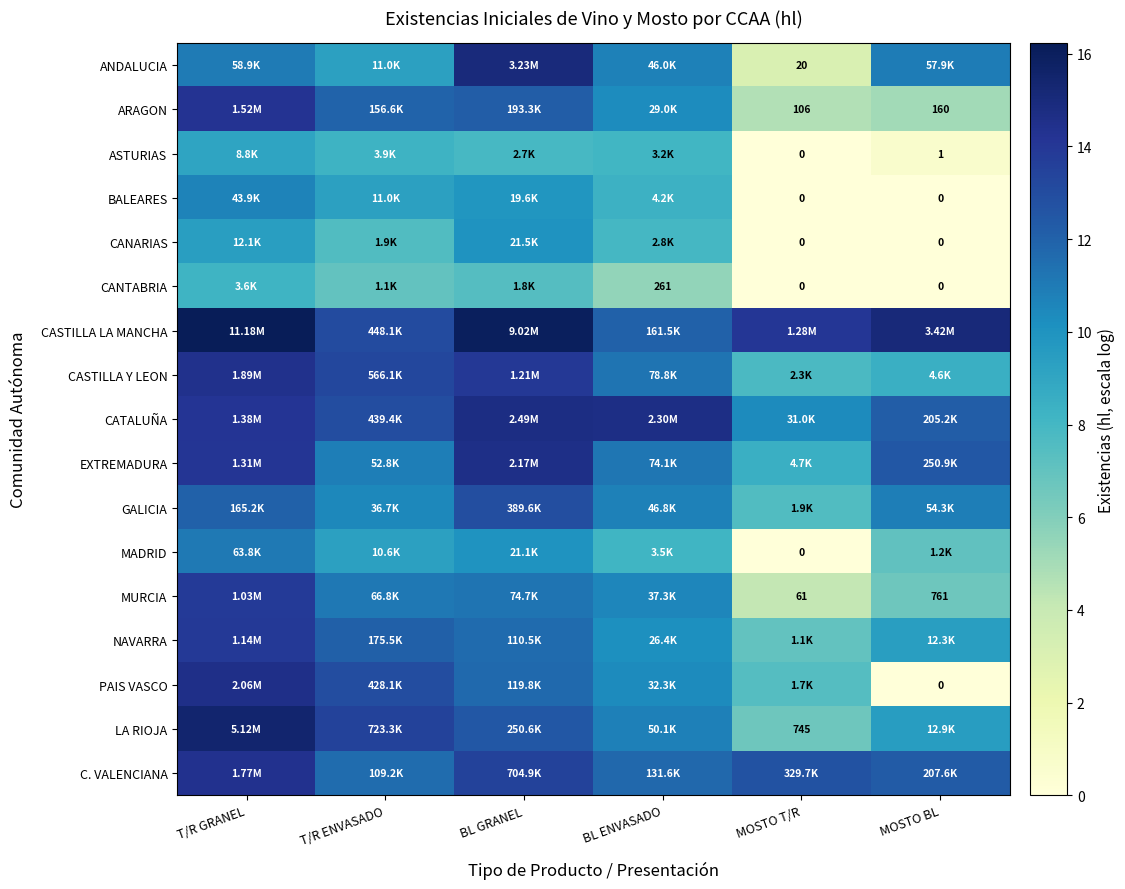

Rank the series at MOSTO BL from lowest to highest value.

BALEARES, CANARIAS, CANTABRIA, PAIS VASCO, ASTURIAS, ARAGON, MURCIA, MADRID, CASTILLA Y LEON, NAVARRA, LA RIOJA, GALICIA, ANDALUCIA, CATALUÑA, C. VALENCIANA, EXTREMADURA, CASTILLA LA MANCHA